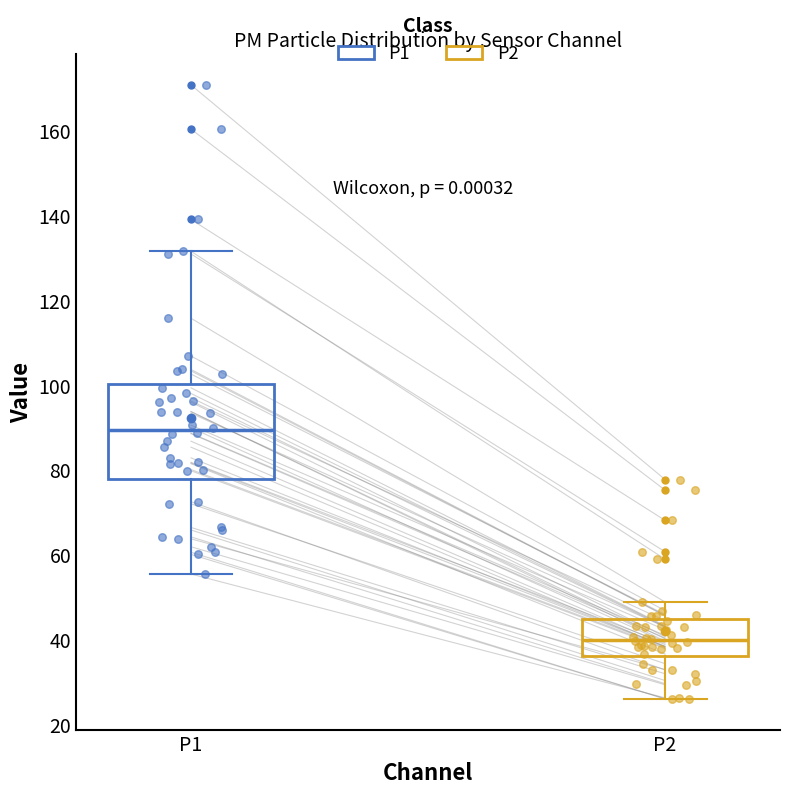

Reading left to right, transcribe this box plot: for each box, give where its median line is, the range the box spans, and where its two whiskers end, as read against the y-axis. The values are not printed on the chart, so give them approximately, as read against the axis.

P1: median 90, box 78 to 100, whiskers 56 to 132
P2: median 40, box 36 to 44, whiskers 26 to 48